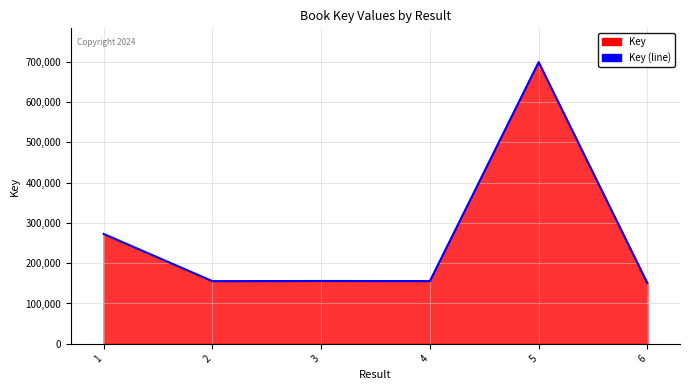

True or false: the data shows 155824 at 3.

True